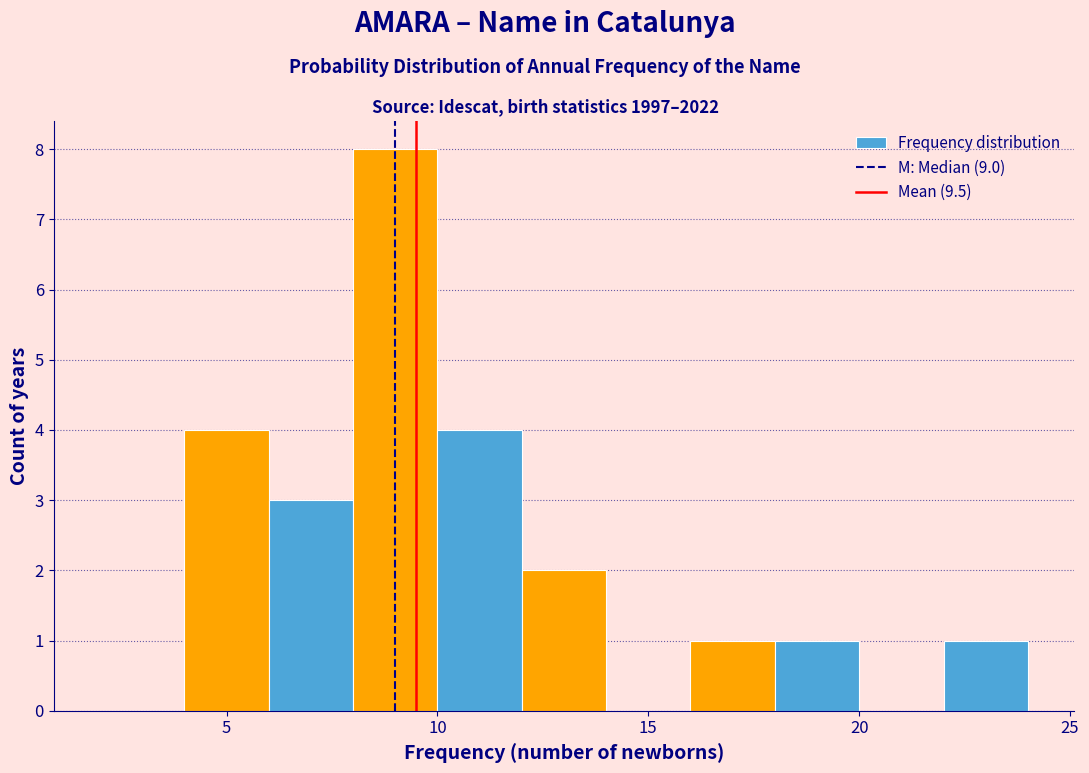

Which range on the x-axis has the tallest bar?

8 to 10